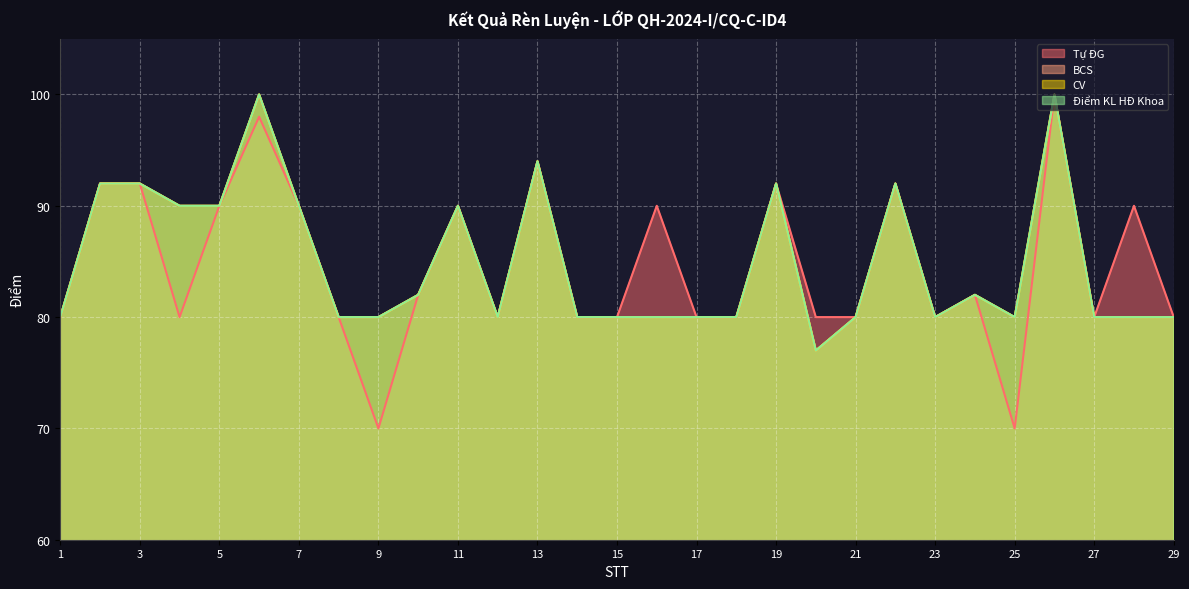

Between 8 and 28, which is larger?

28